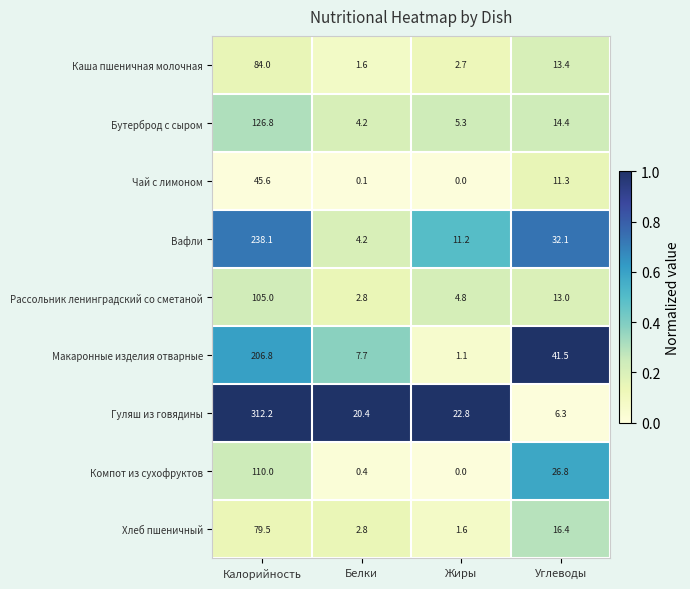

At which label does Гуляш из говядины first exceed 22?

Калорийность